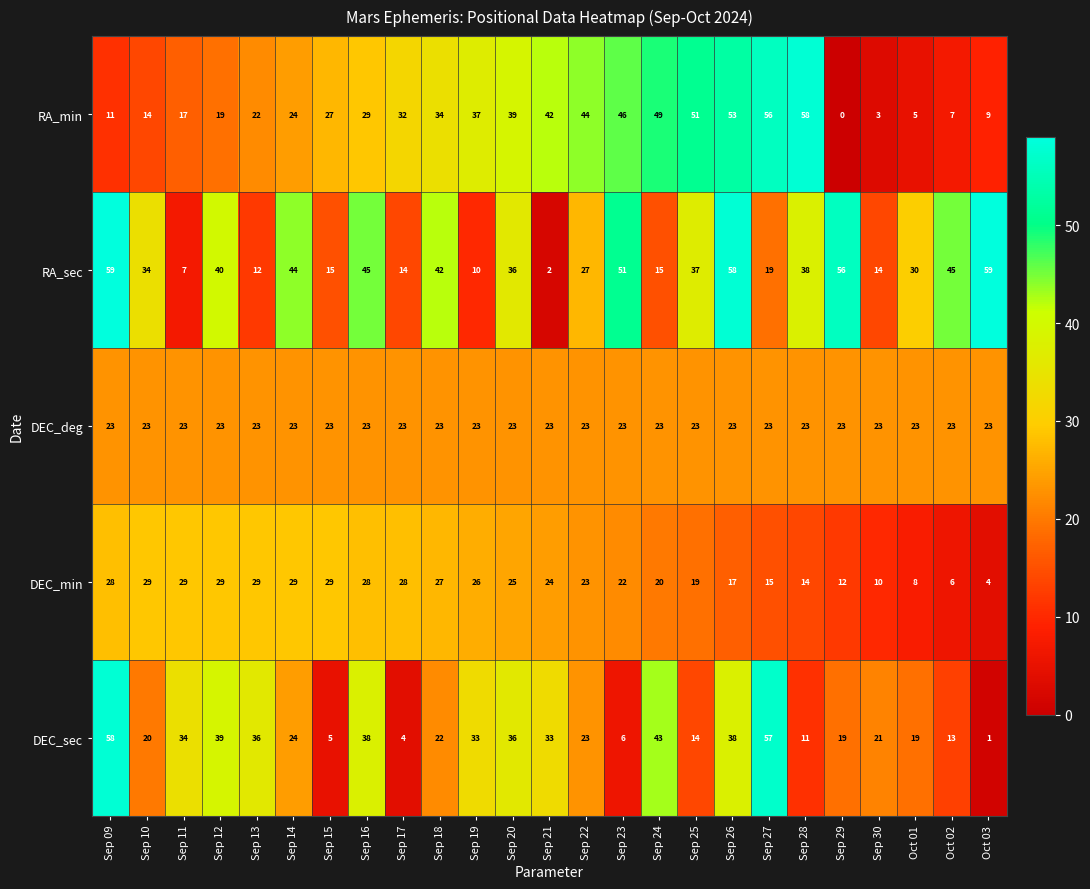

What is the sum of all DEC_sec values?

647